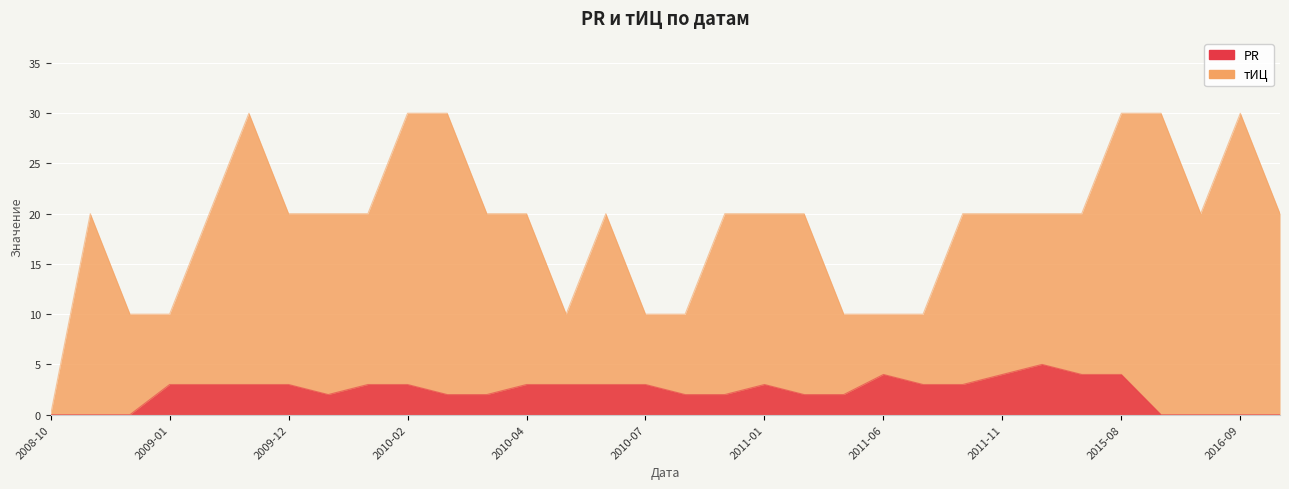

What is the label of the 7th point from the right?

2013-02-05